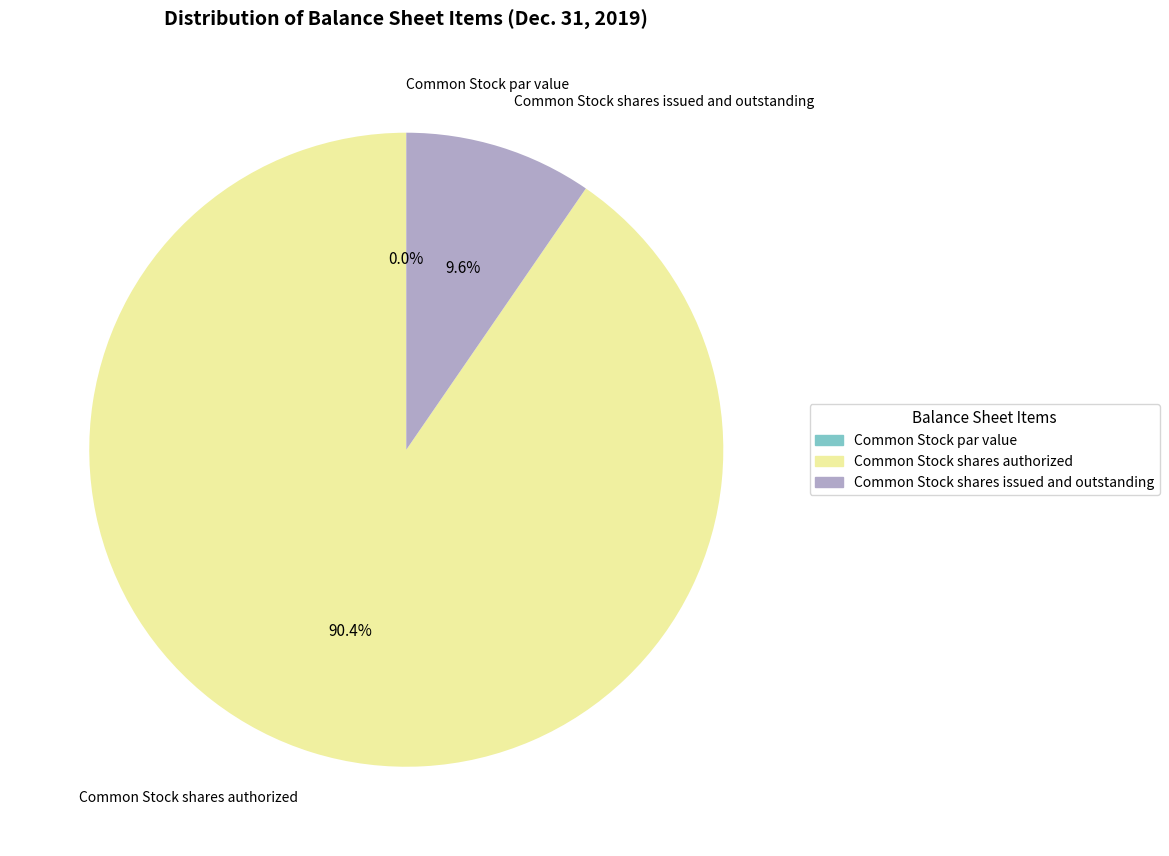

How many slices are in this pie chart?

3